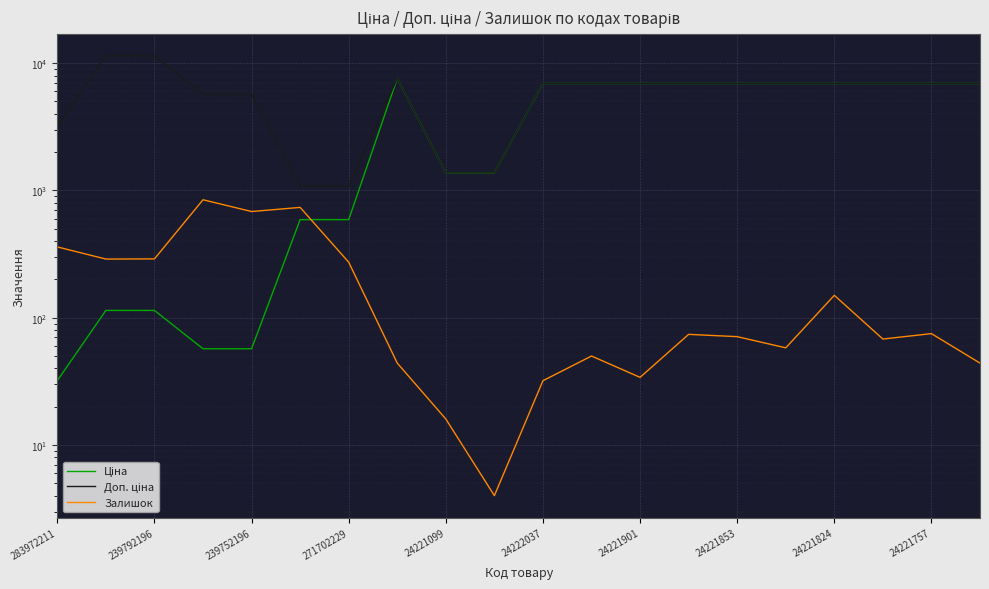

What is the greatest value displayed?

11410.0